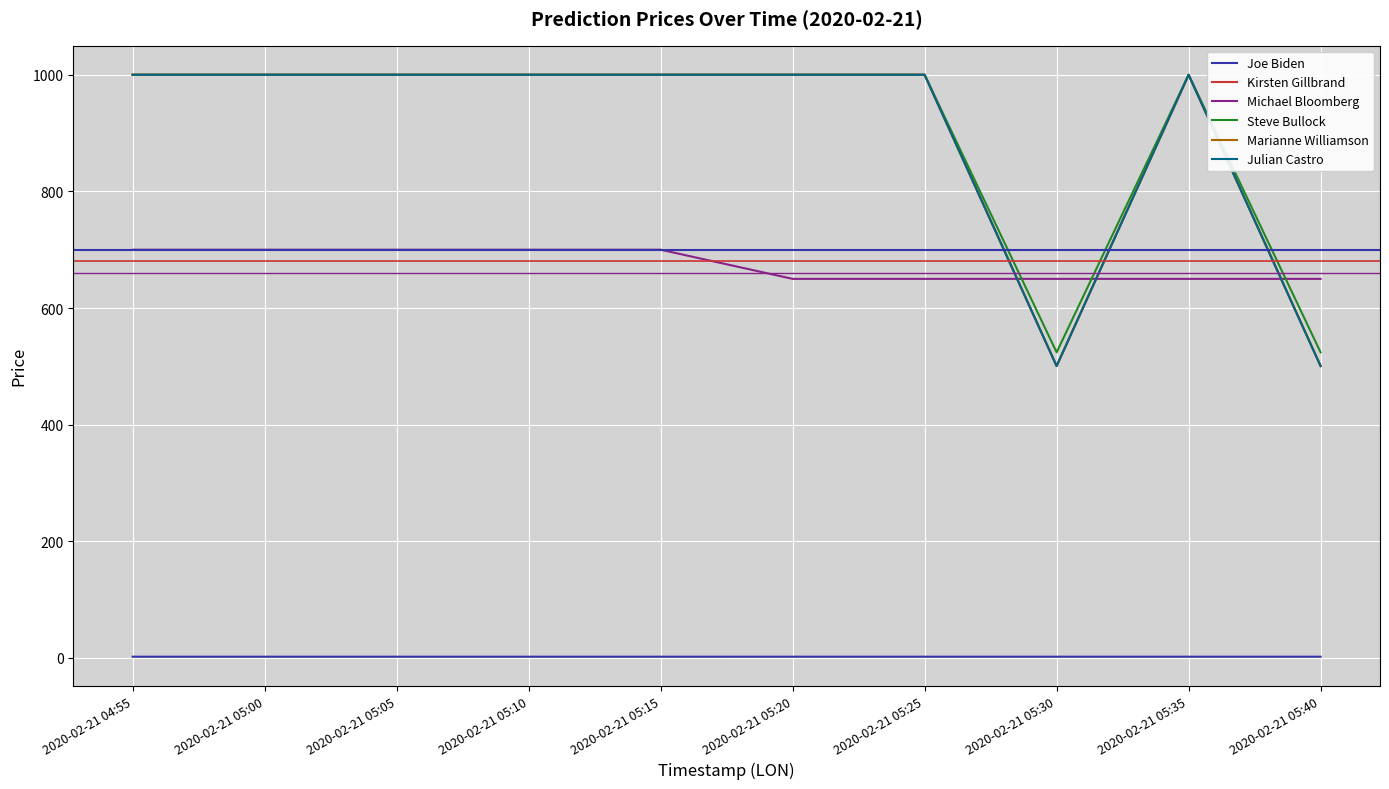

The value of Steve Bullock at 2020-02-21 05:00 is 1000.0. True or false?

True